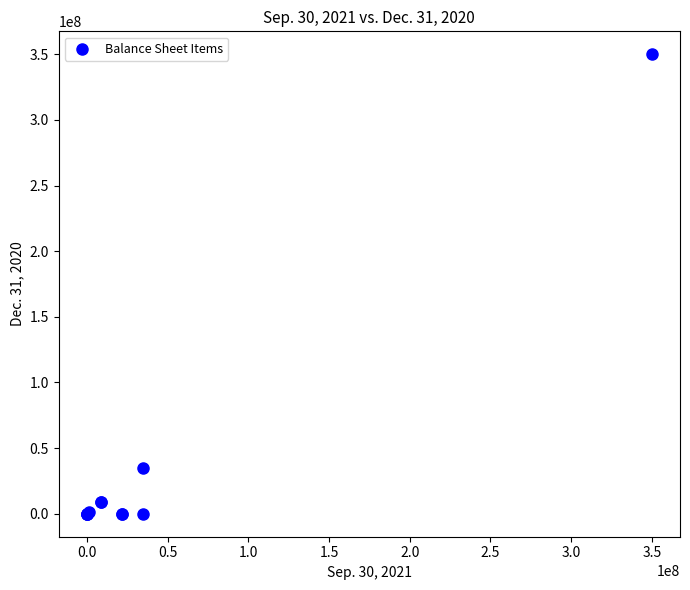

What Y value in the scatter plot is closest to 175000000?

35000000.0